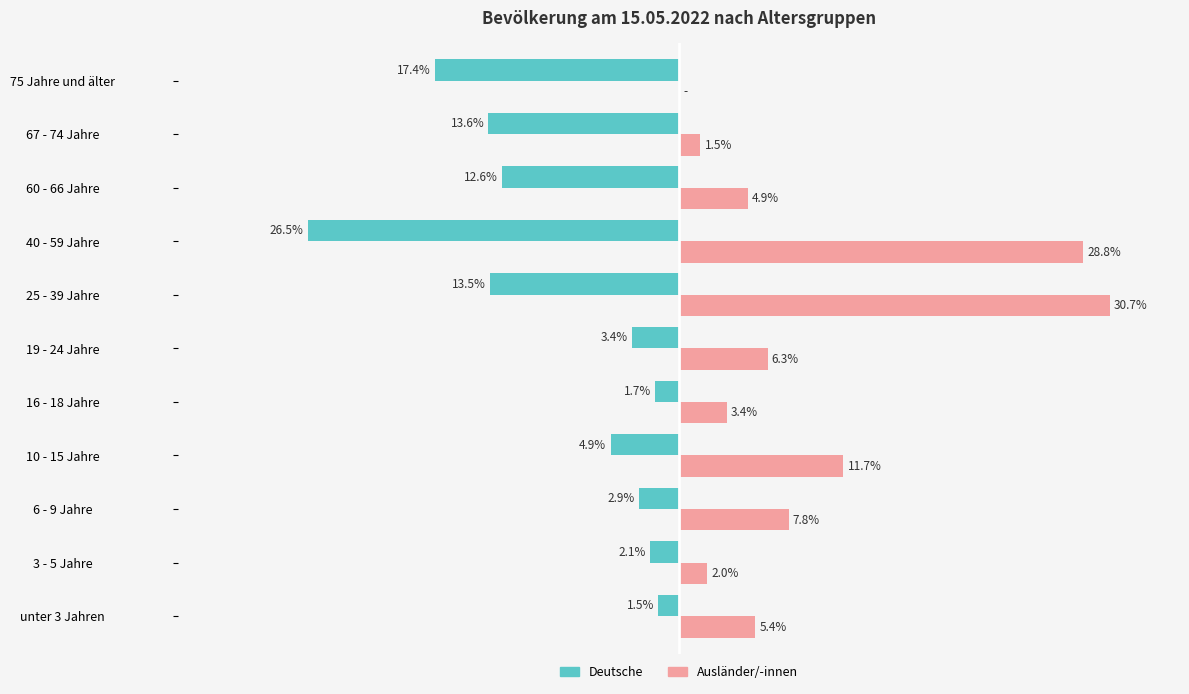

Which series changed the most between 40 - 59 Jahre and 67 - 74 Jahre?

Ausländer/-innen